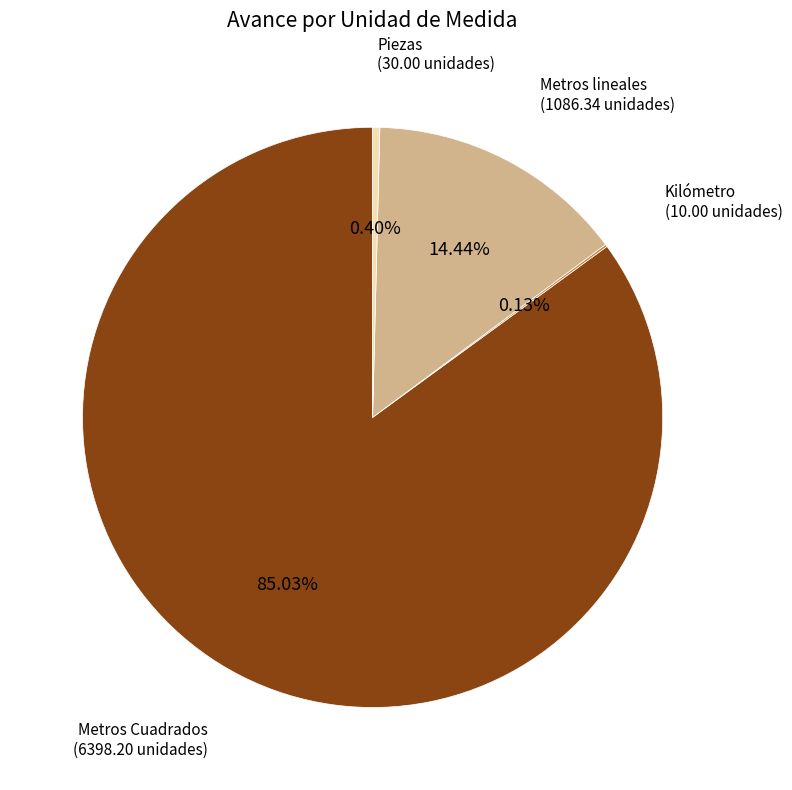

To the nearest percent, what is the average slice percentage?

25%